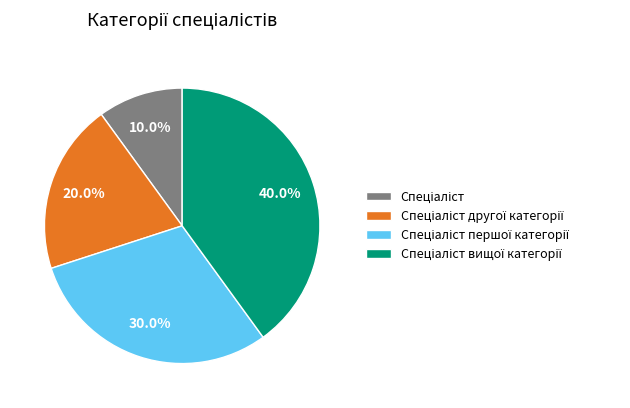

Is there any slice that represents more than half of the pie?

No